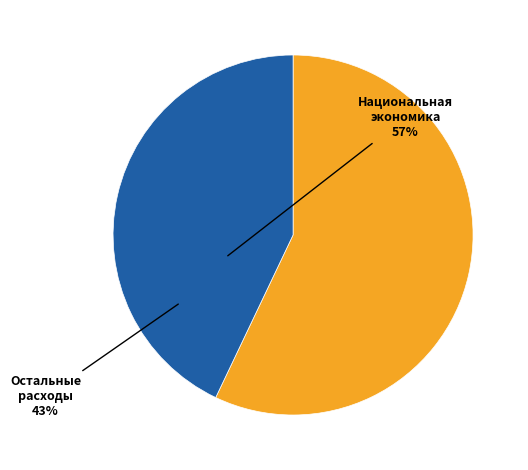

Is there a majority slice in this chart?

Yes